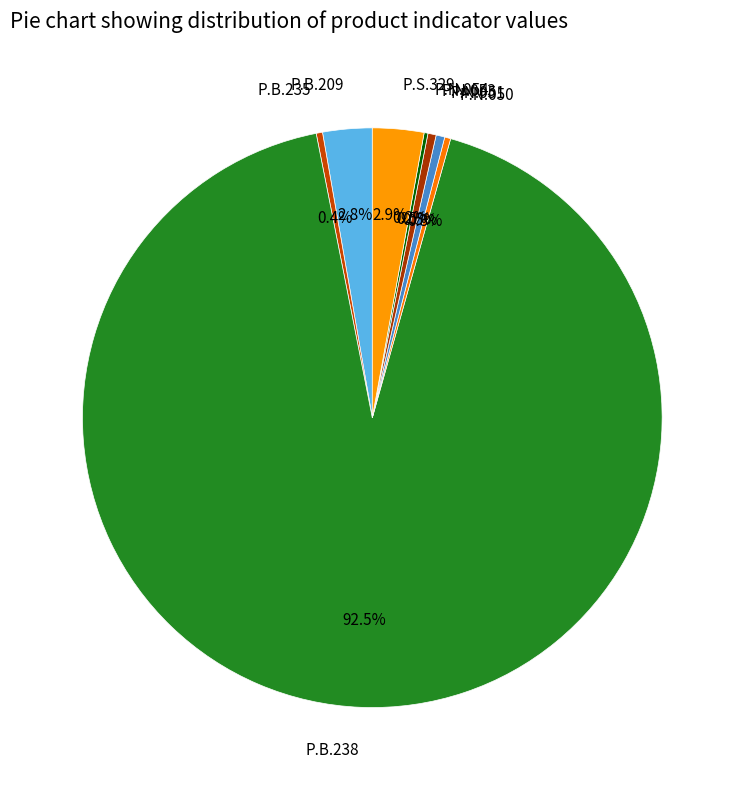

To the nearest percent, what is the difference between the largest and smallest slice percentages?

92%